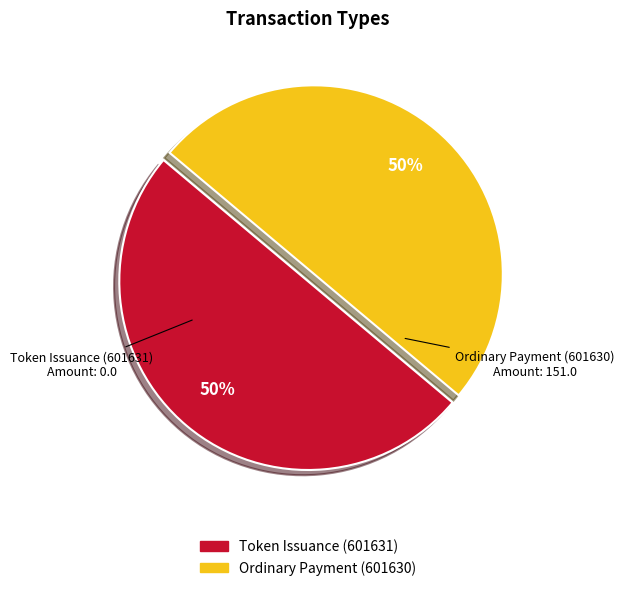

To the nearest percent, what is the average slice percentage?

50%